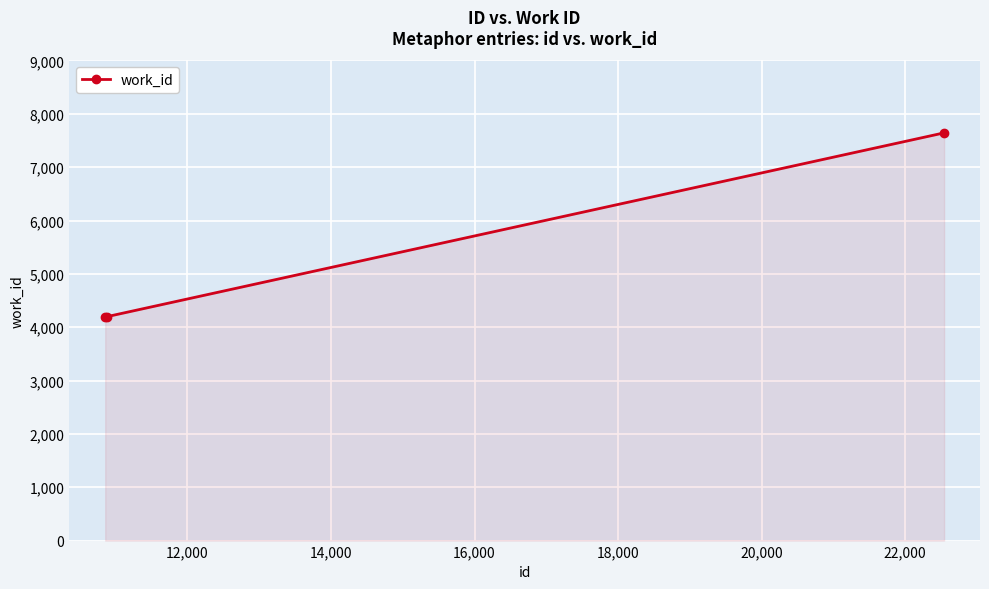

What is the smallest value displayed?

4183